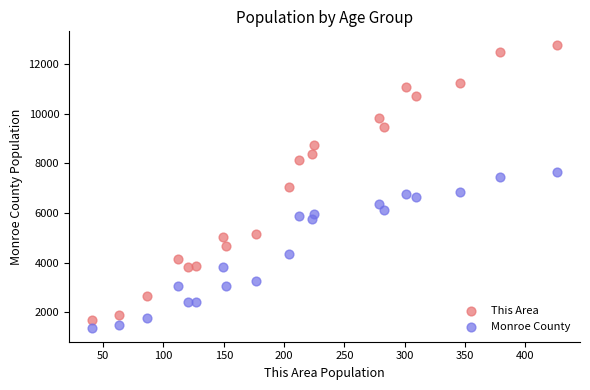

Which series contains the highest Y value?

This Area